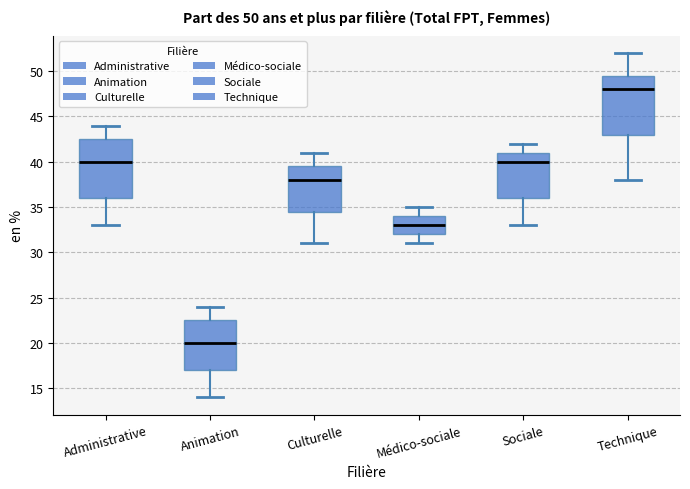

Which box's median line is the highest?

Technique